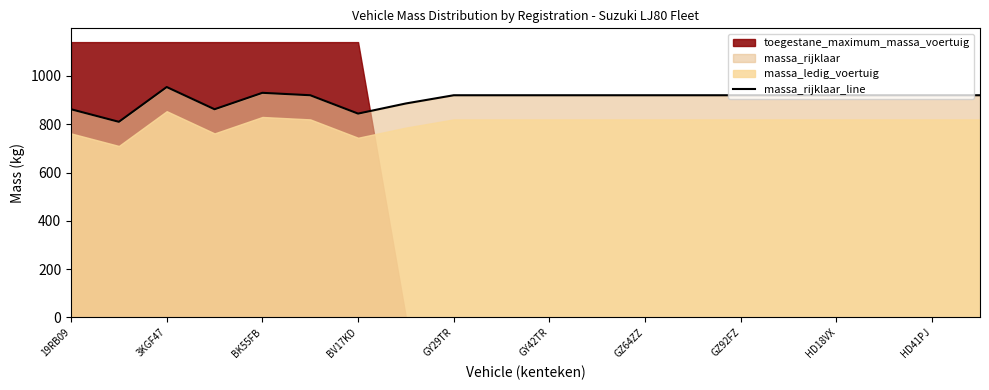

What is the sum of all values?

18108